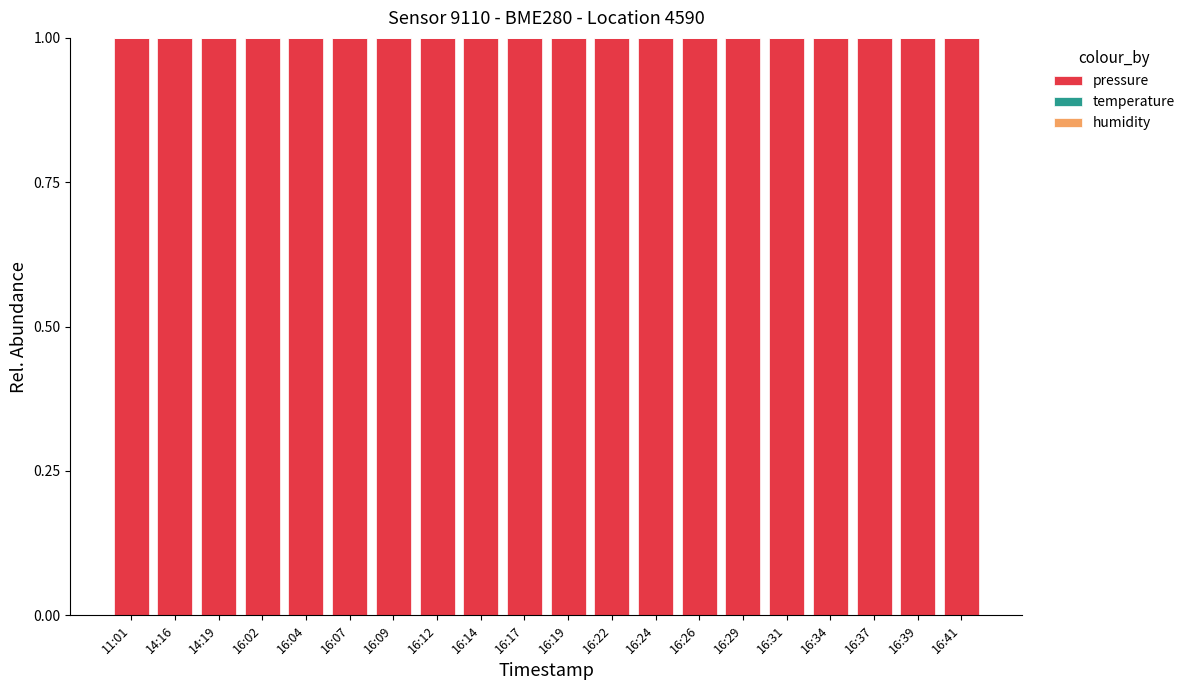

What is the highest value of the pressure series?

1.0